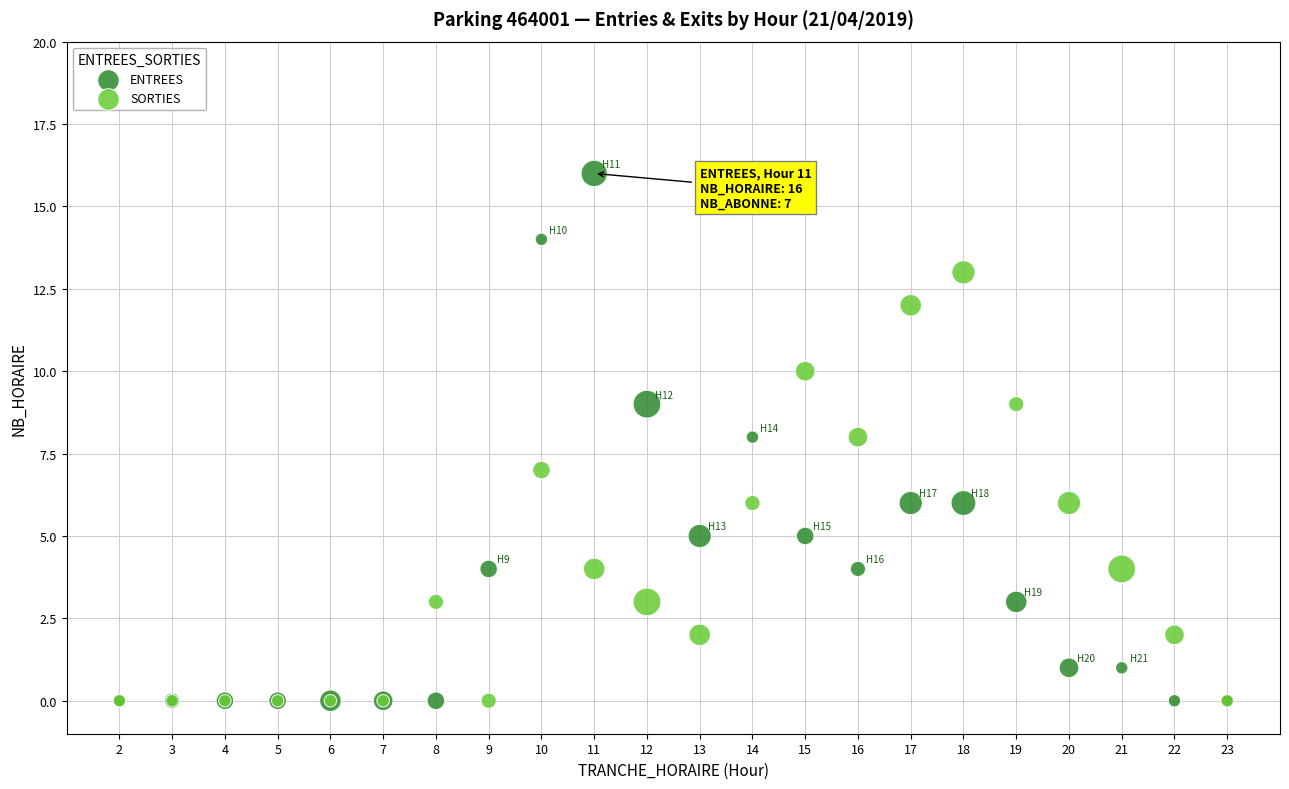

Which series has the largest Y range (max minus min)?

ENTREES